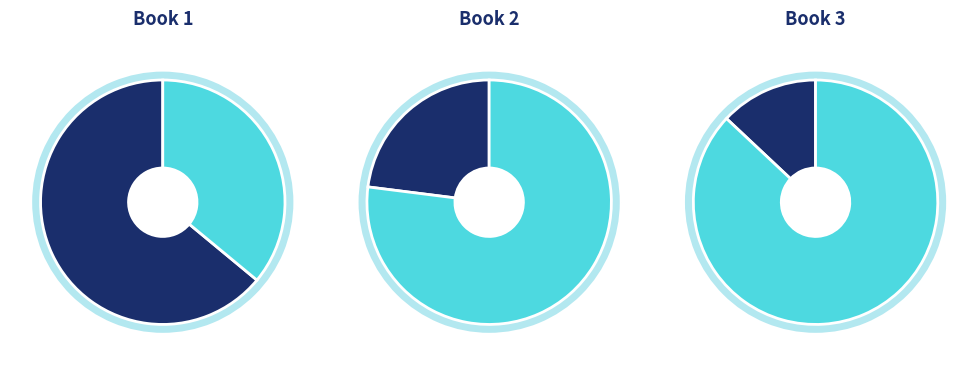

What is the ratio of the value at 2 to the value at 1?

0.4